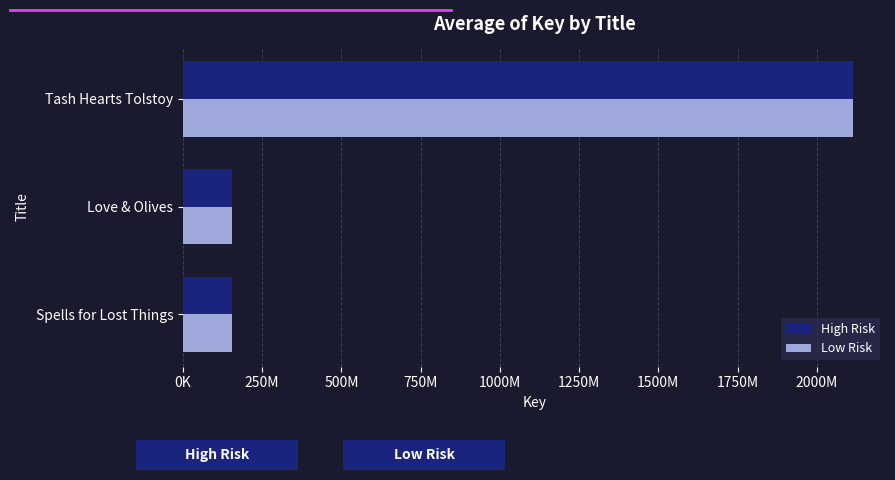

How many groups of bars are there?

3